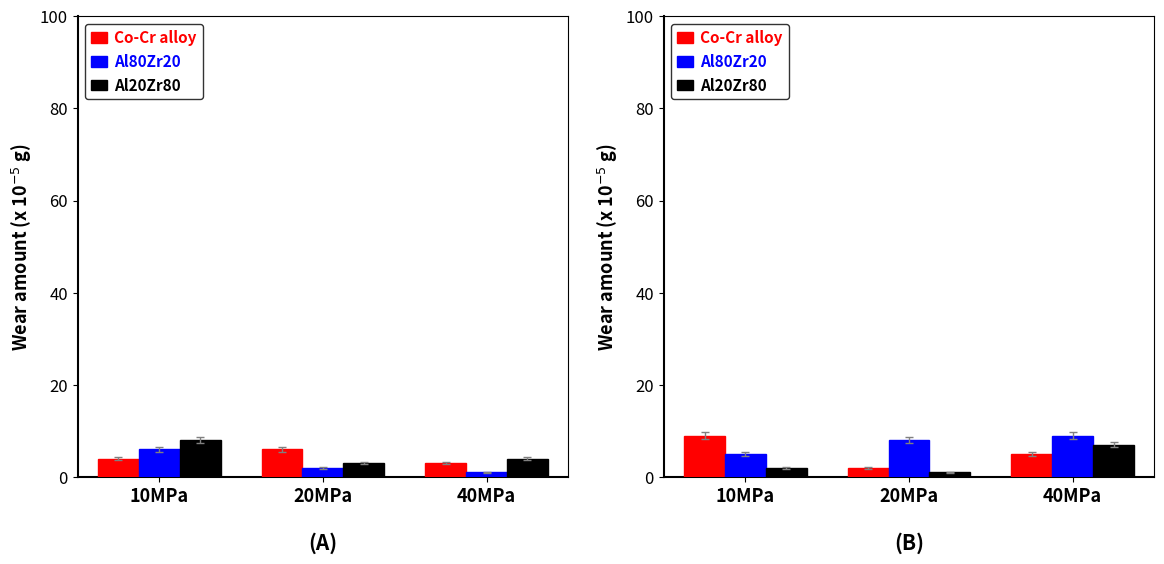

Which series has the widest spread of values?

Co-Cr alloy